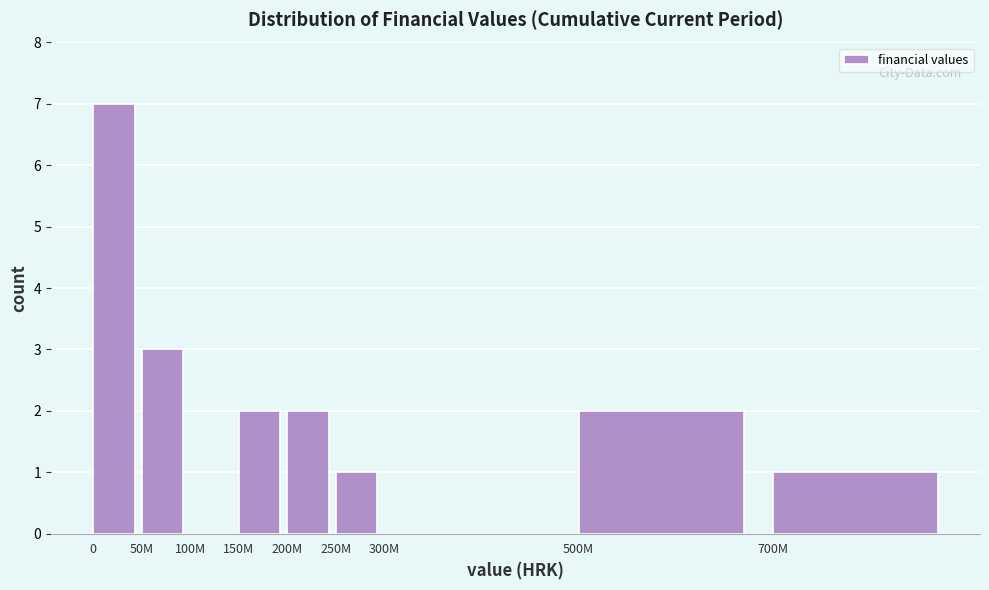

Reading right to left, what are all the values shown in this chart?

700M=1	500M=2	300M=0	250M=1	200M=2	150M=2	100M=0	50M=3	0=7